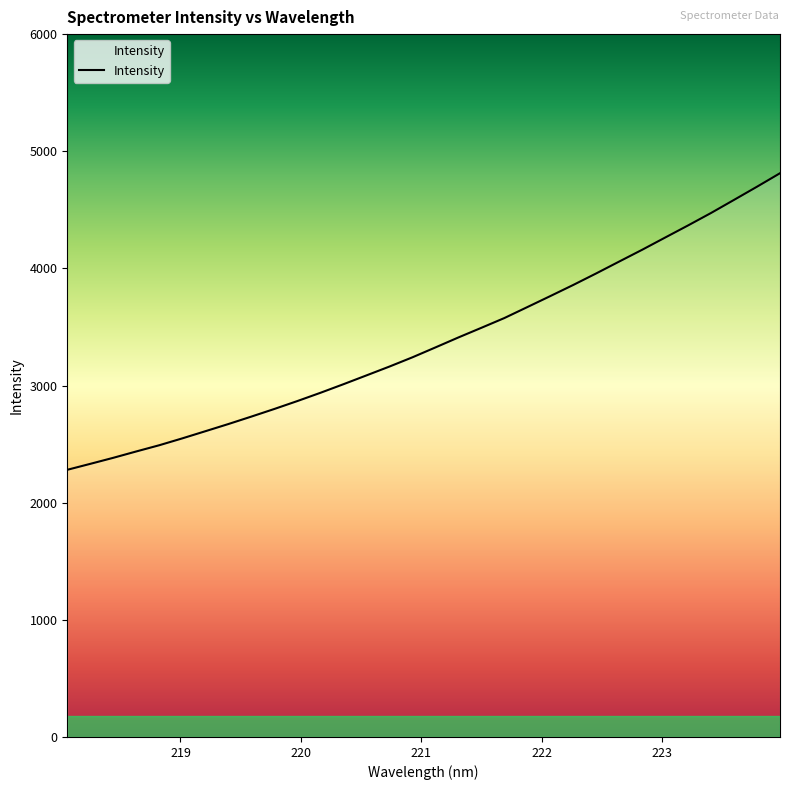

Does the chart have visible grid lines?

No